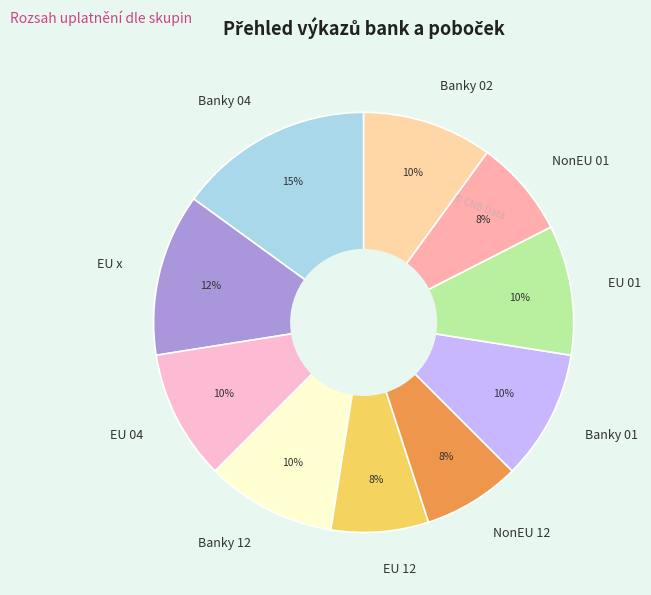

The Banky 04 slice represents 15% of the pie. True or false?

True